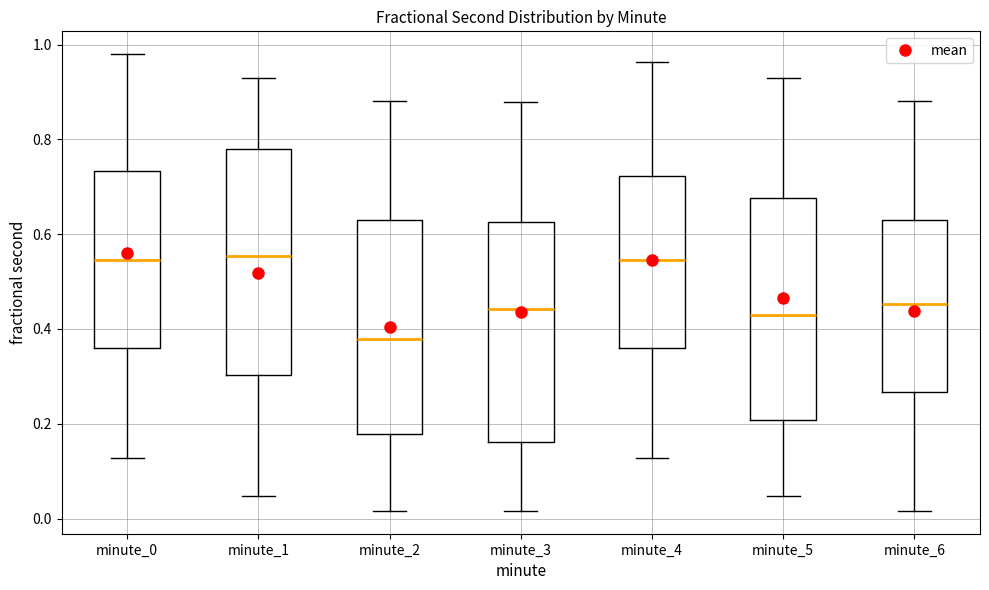

Where does the upper whisker of the box for minute_4 end on the y-axis? The values are not printed on the chart, so give them approximately, as read against the axis.

0.96